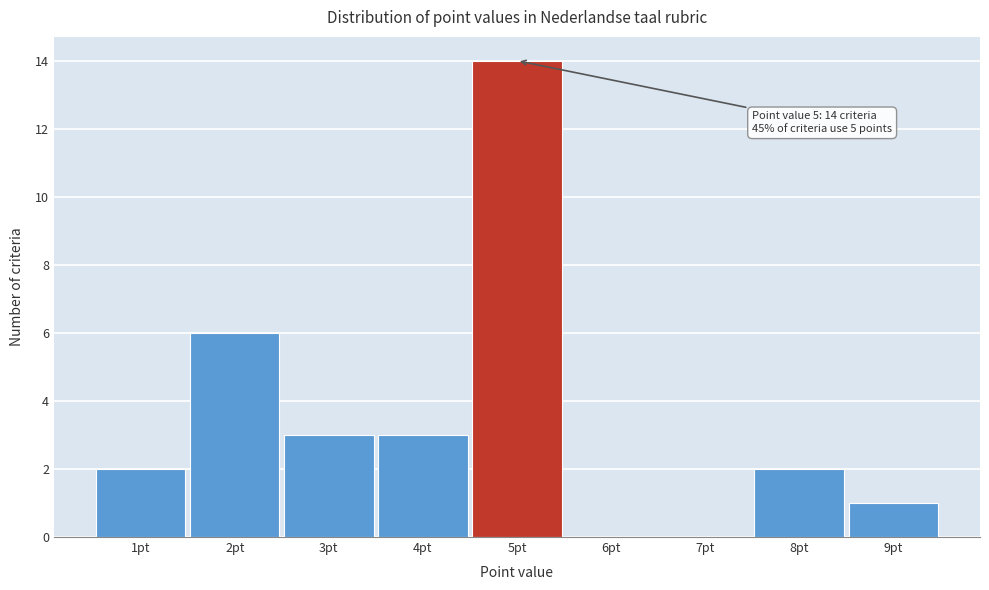

Which range on the x-axis has the tallest bar?

4.5 to 5.5